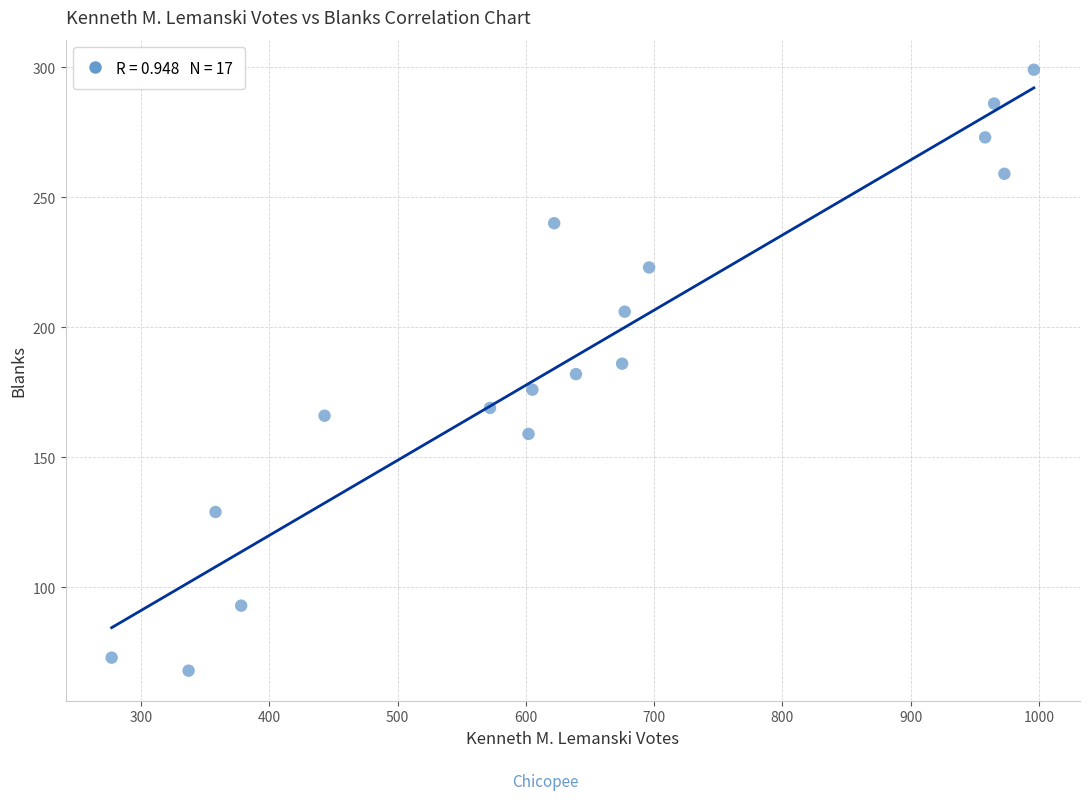

What is the range of Y values (max minus min)?

231